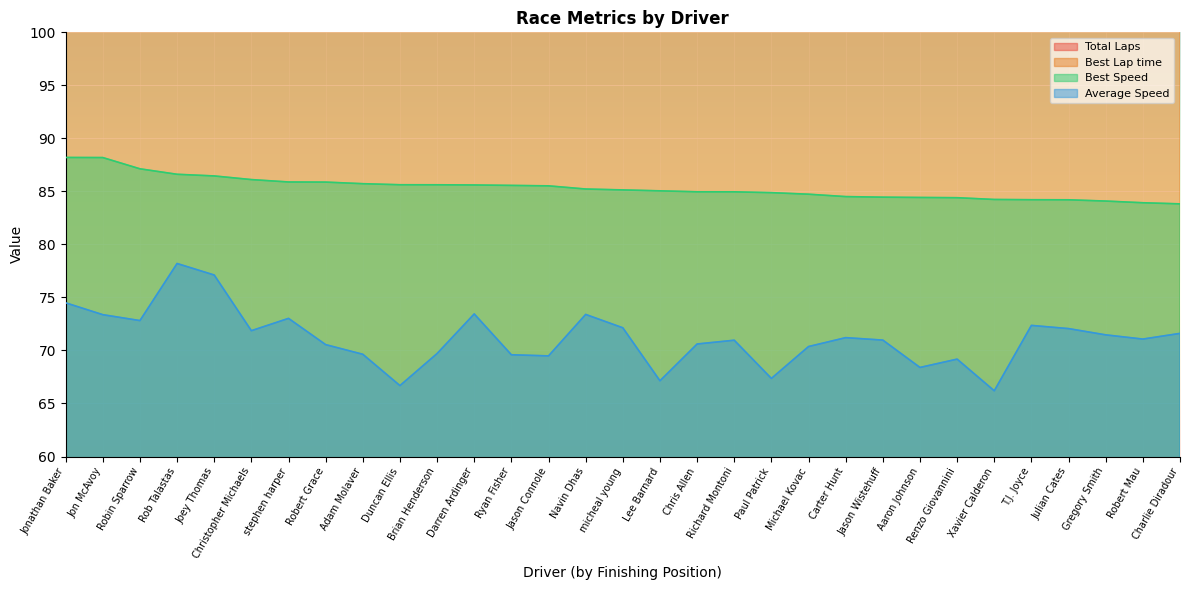

What is the difference between the highest and lowest values at Paul Patrick?

134.7